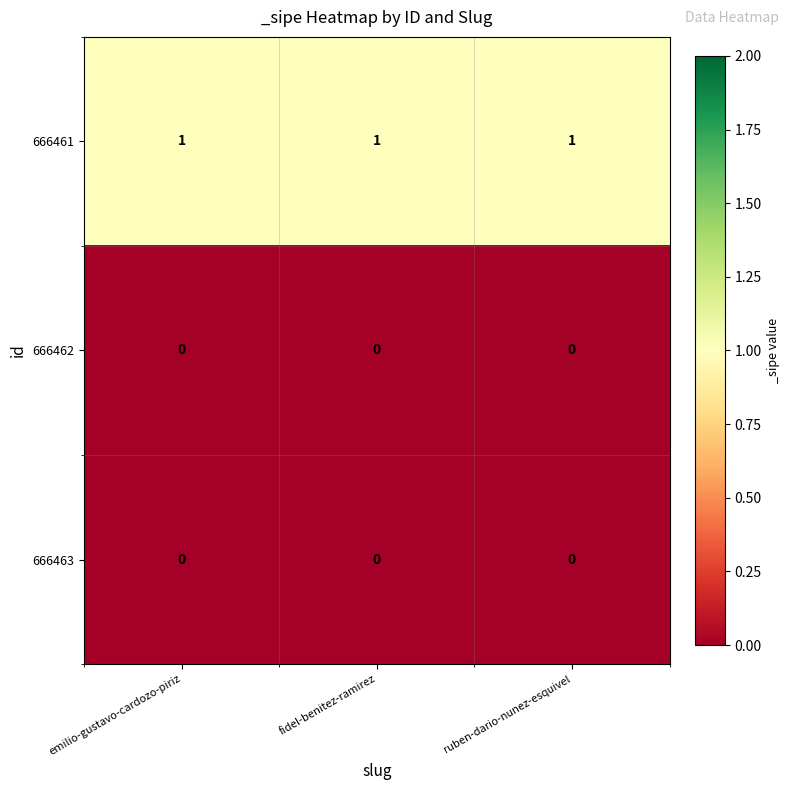

Which series has the largest total across all categories?

666461